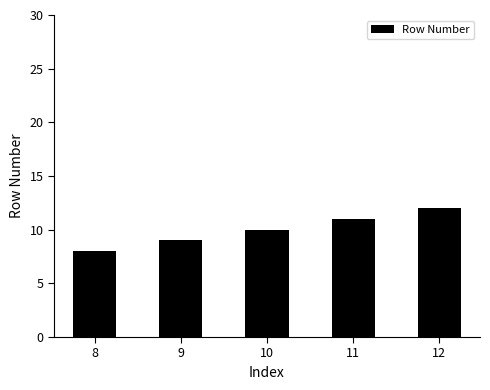

Which has a higher value, 11 or 9?

11